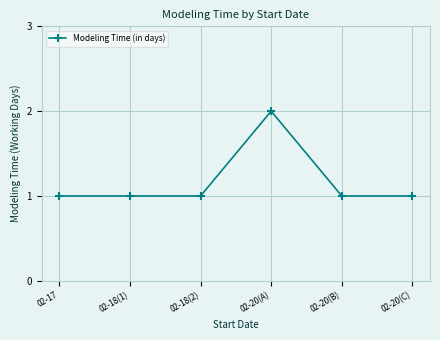

The chart shows a value of 2 at 02-20(A). True or false?

True